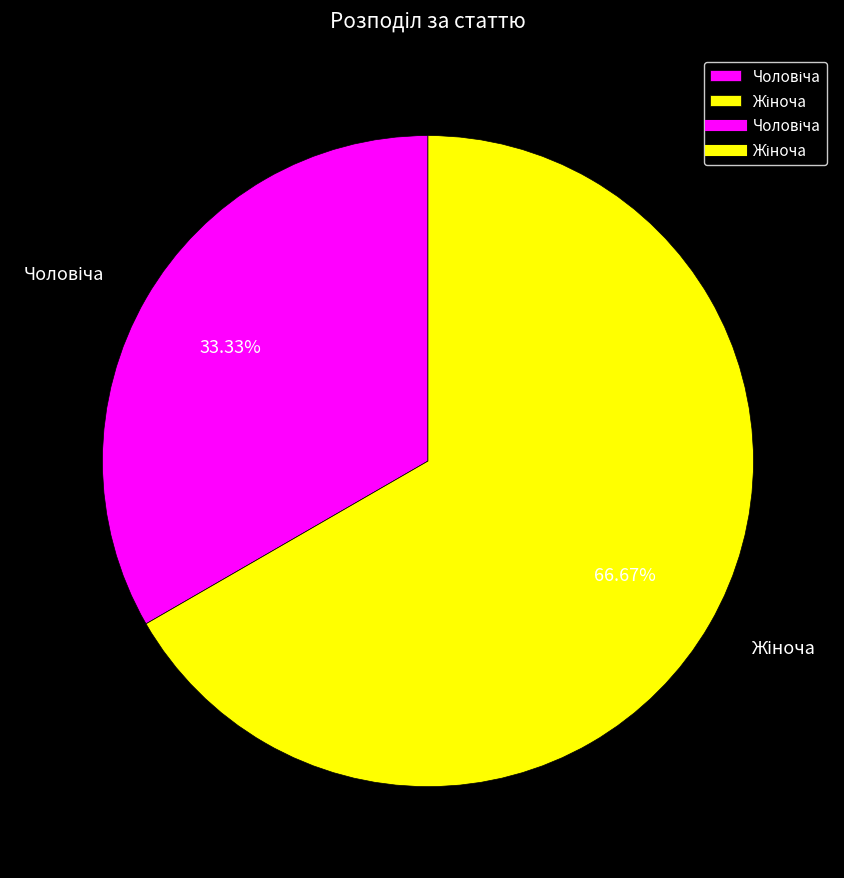

To the nearest percent, what is the average slice percentage?

50%